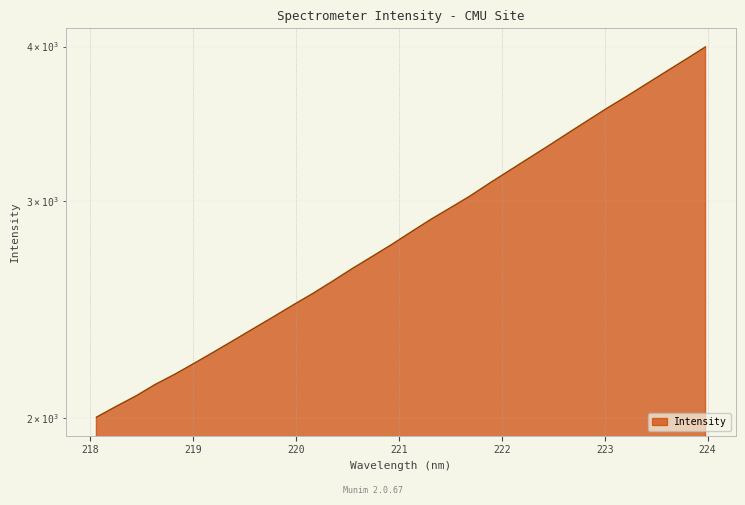

Approximately how many times larger is the value at 220.5444 compared to 223.9802?

0.7